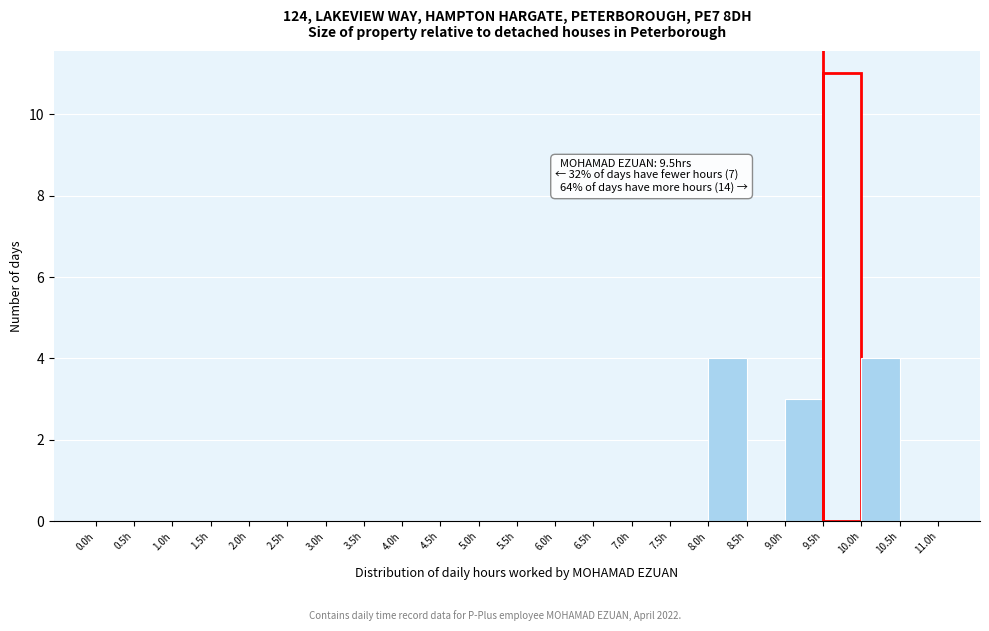

Which range on the x-axis has the tallest bar?

9.5 to 10.0